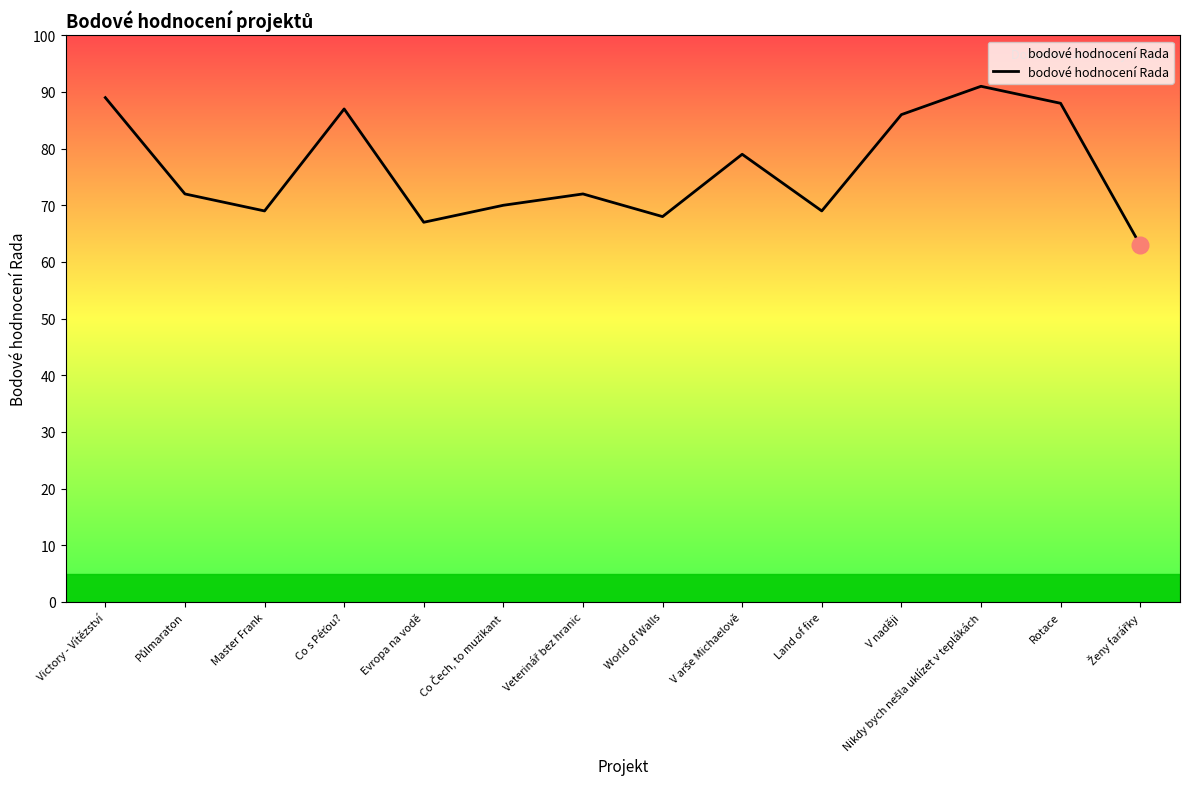

What is the difference between the maximum and minimum values?

28